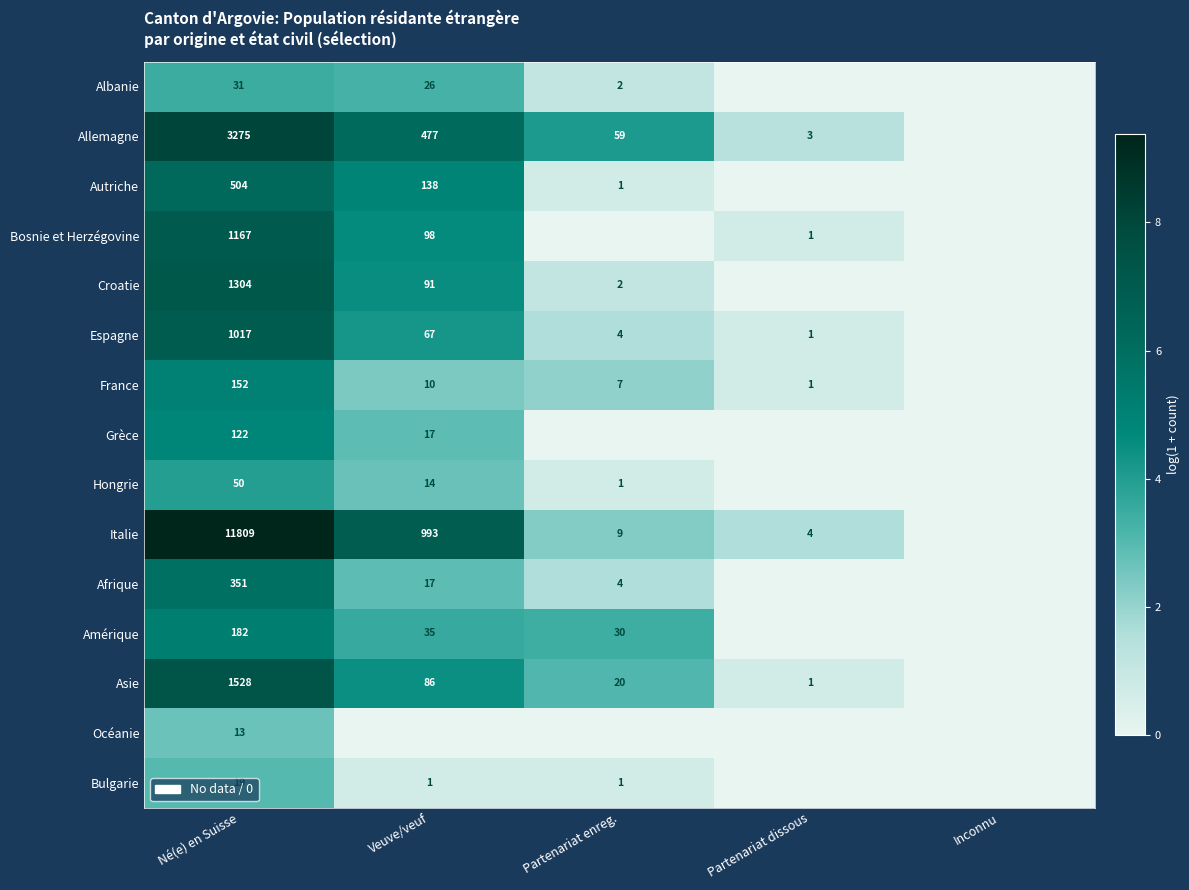

Is the value of Albanie at Veuve/veuf greater than the value of Océanie at Né(e) en Suisse?

Yes